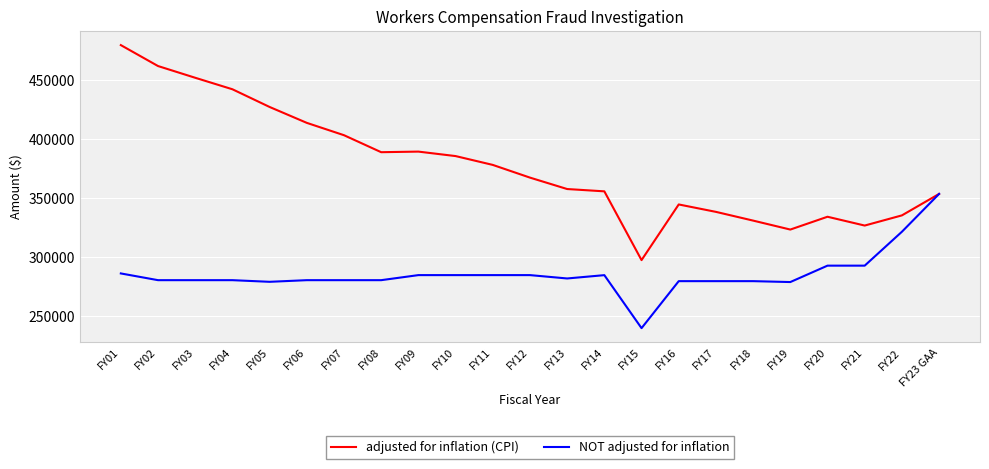

Which category has the highest value across all series?

FY01